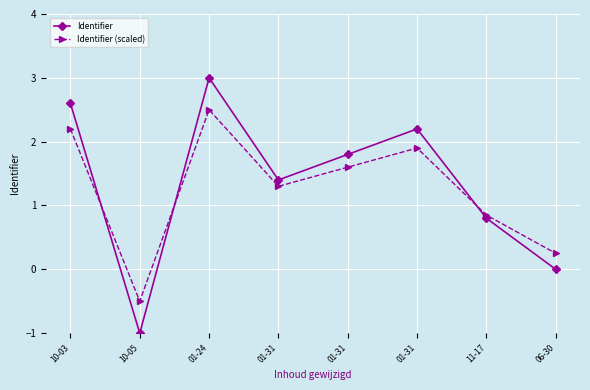

Does the chart have visible grid lines?

Yes